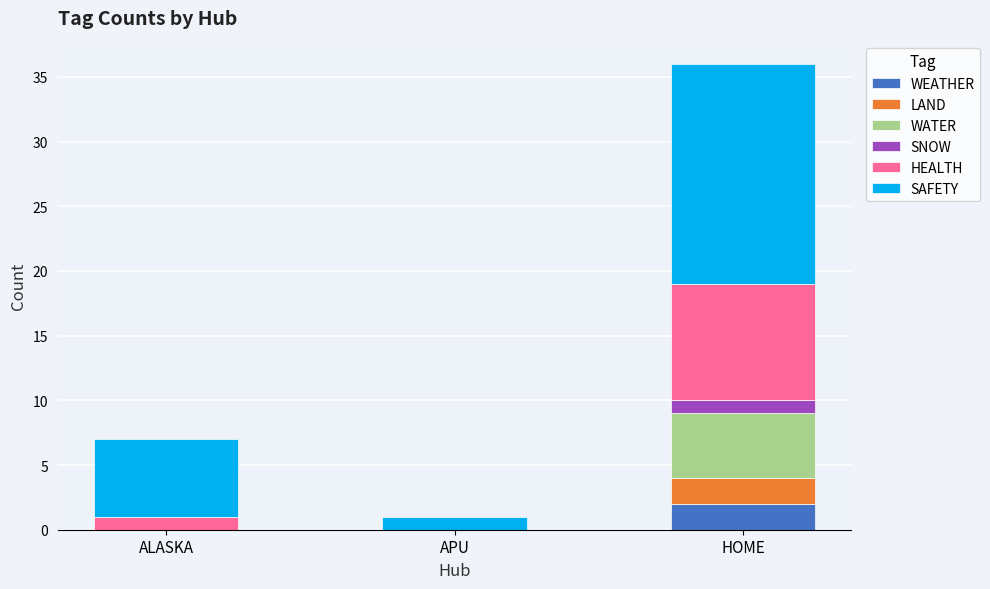

At which label does WEATHER reach its peak?

HOME